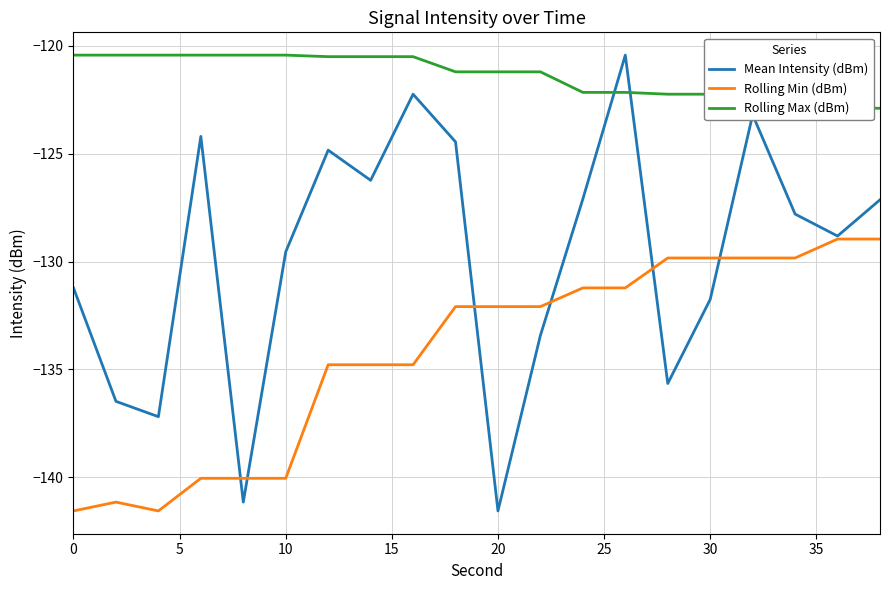

True or false: Mean Intensity (dBm) has a value of -57.4 at 0.

False